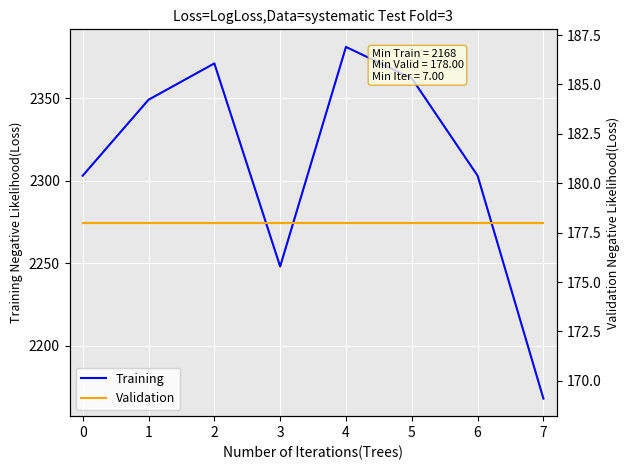

True or false: Training and Validation cross at least once.

False